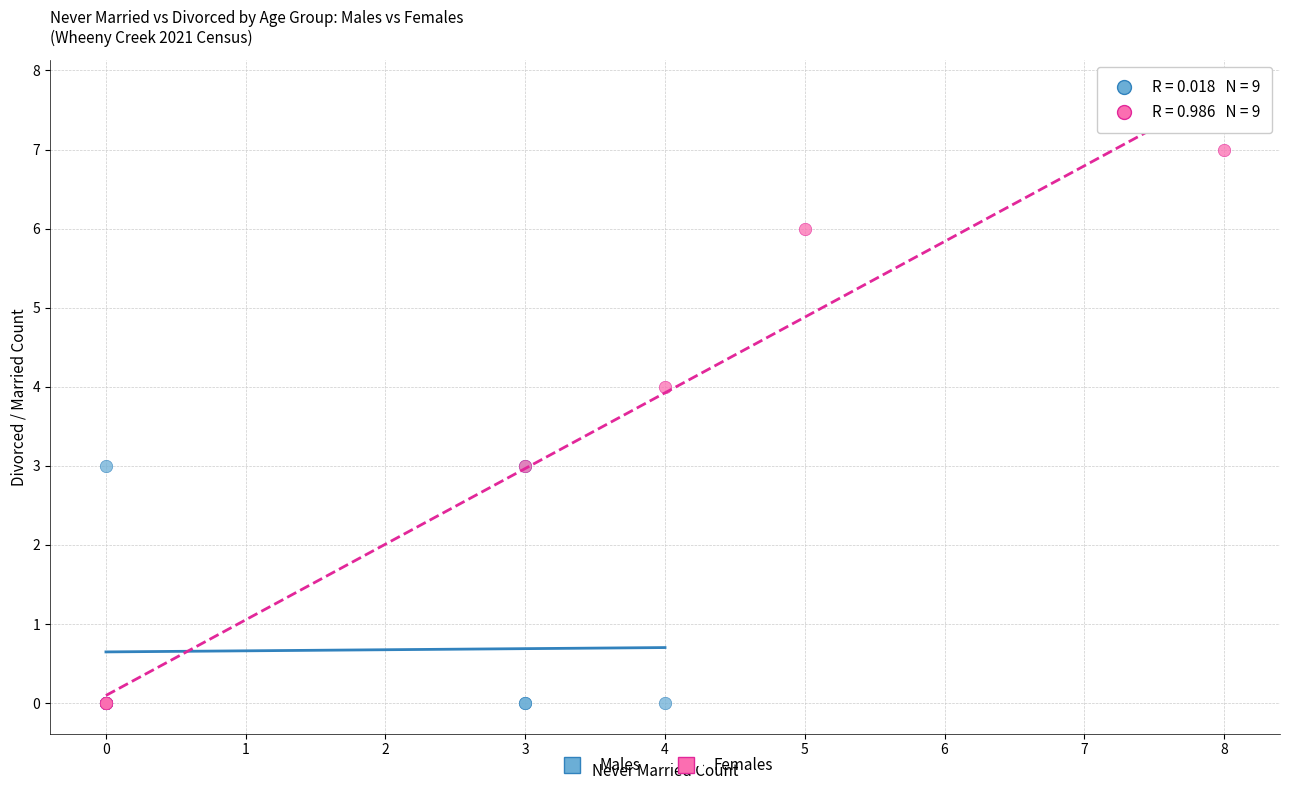

What are all the series names shown in the legend?

Males, Females